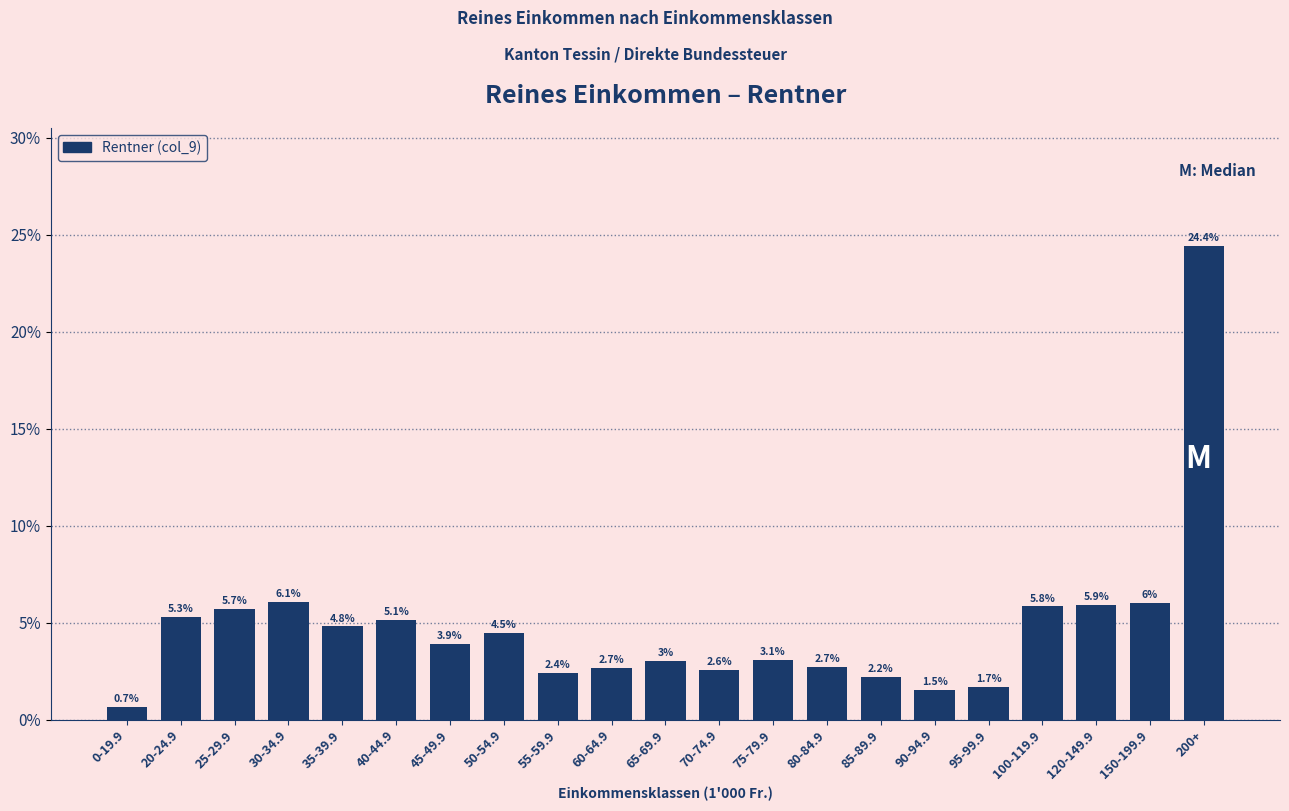

Reading left to right, transcribe all the data shown in this chart.

0.7	5.3	5.7	6.1	4.8	5.1	3.9	4.5	2.4	2.7	3.0	2.6	3.1	2.7	2.2	1.5	1.7	5.8	5.9	6.0	24.4